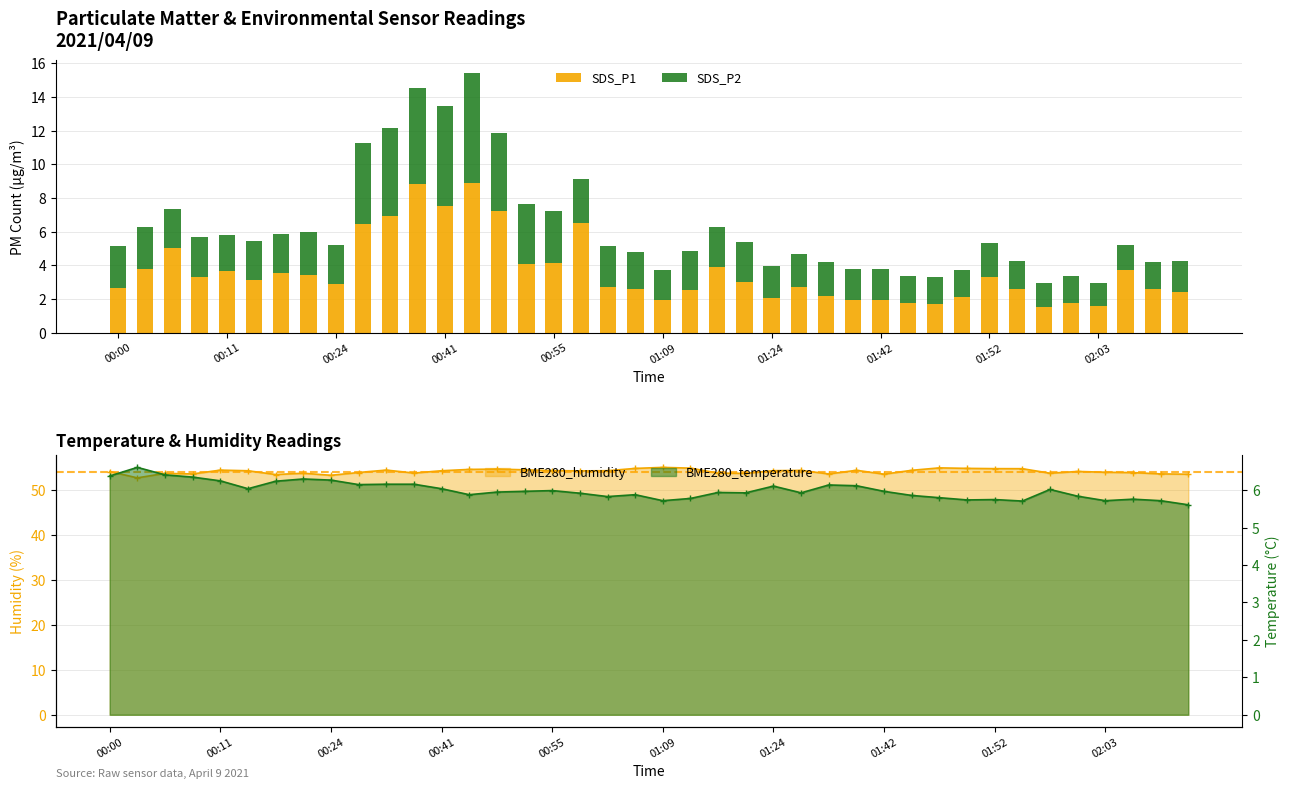

What is the minimum value for SDS_P1?

1.5